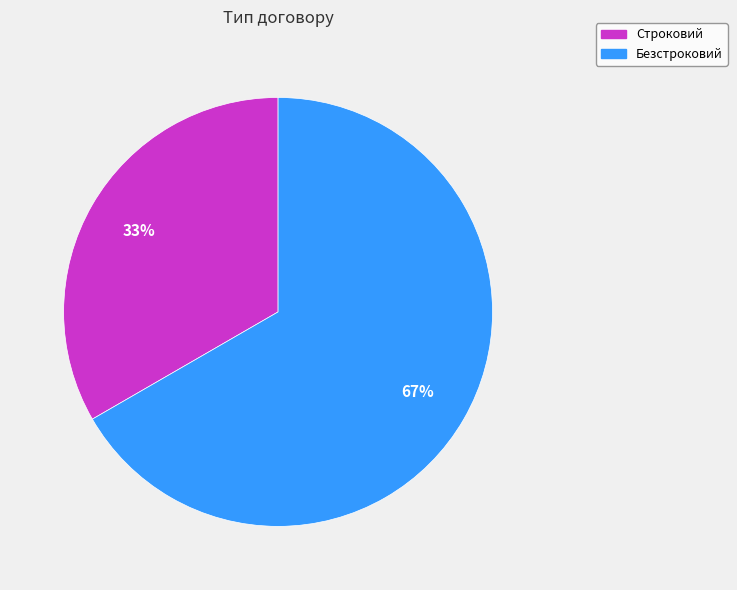

Count the number of slices in the pie.

2